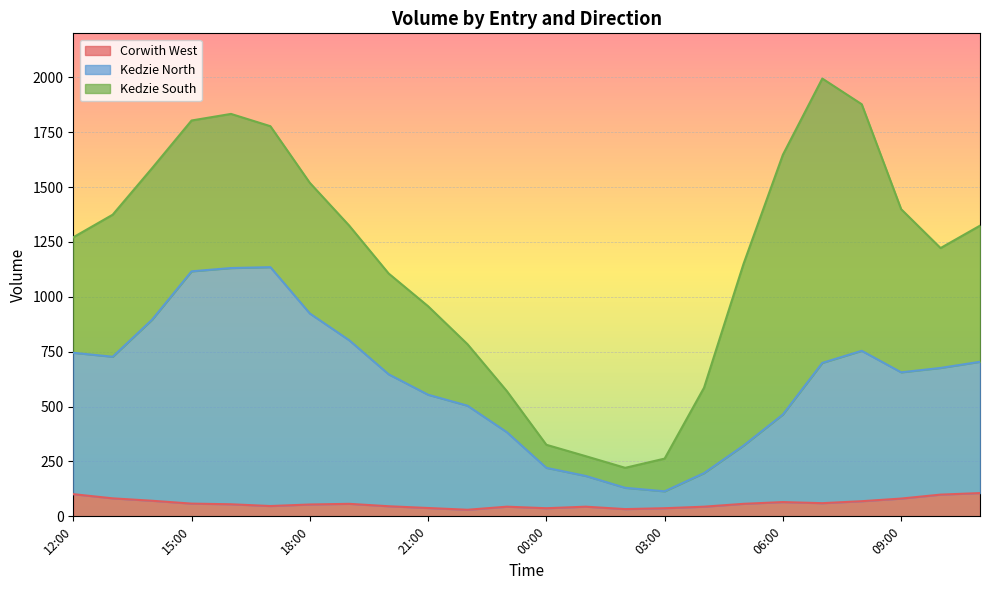

What value does the Kedzie North series have at 09:00?

656